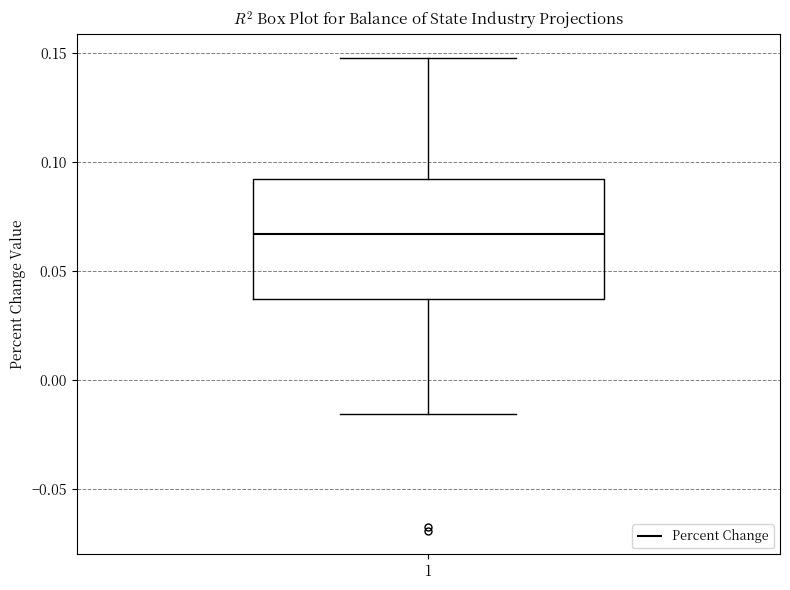

Where does the lower whisker of the box at x = 1 end on the y-axis? The values are not printed on the chart, so give them approximately, as read against the axis.

-0.015